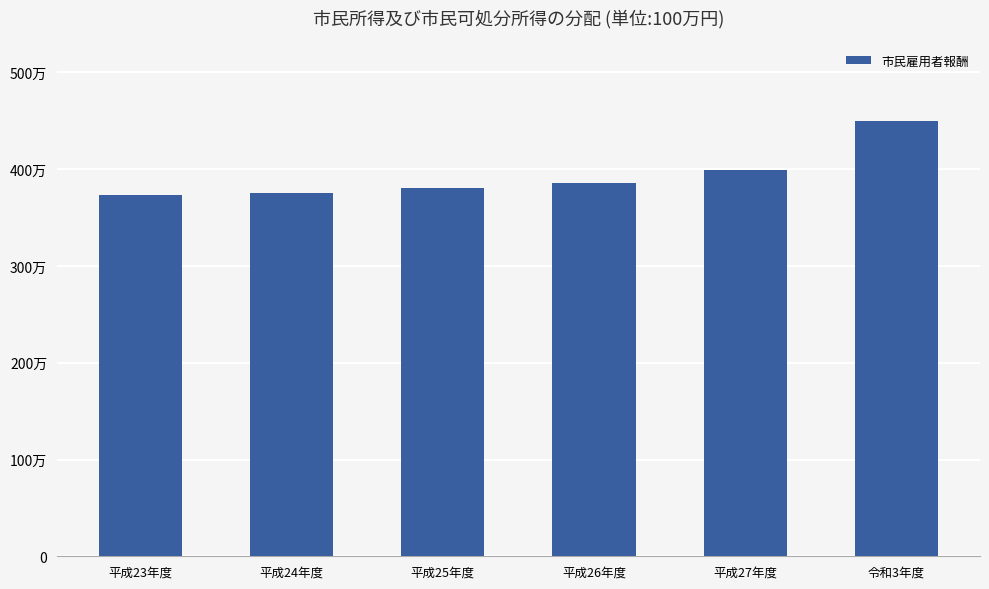

Does the chart contain any negative values?

No